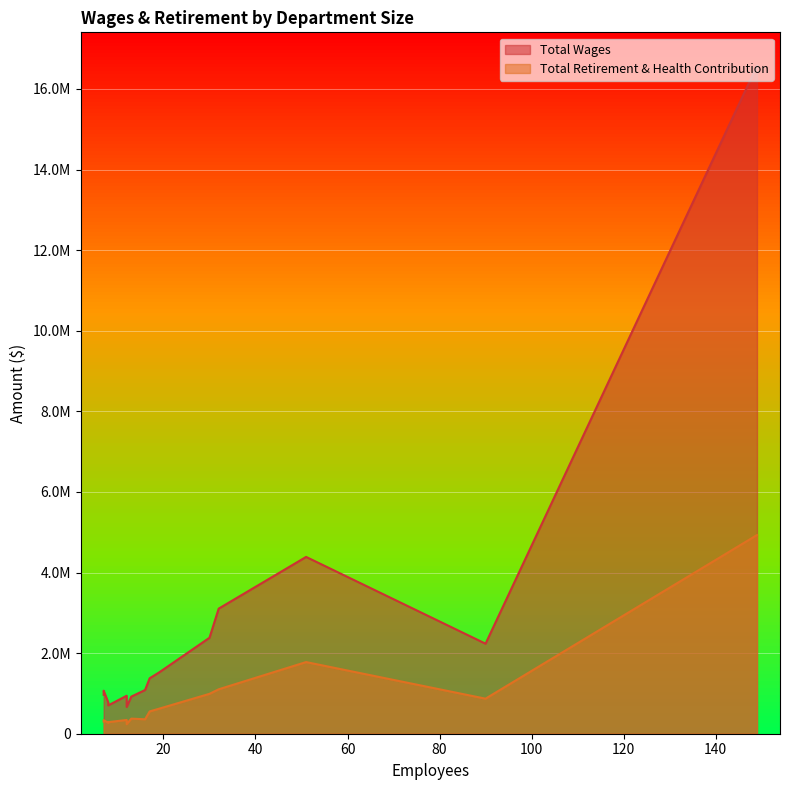

Rank the series at Information Technology from highest to lowest value.

Total Wages, Total Retirement & Health Contribution